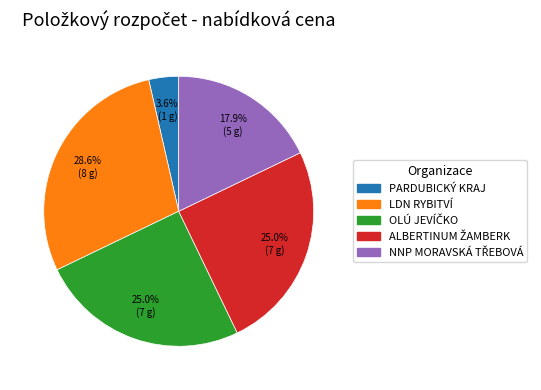

Does any single category account for the majority?

No